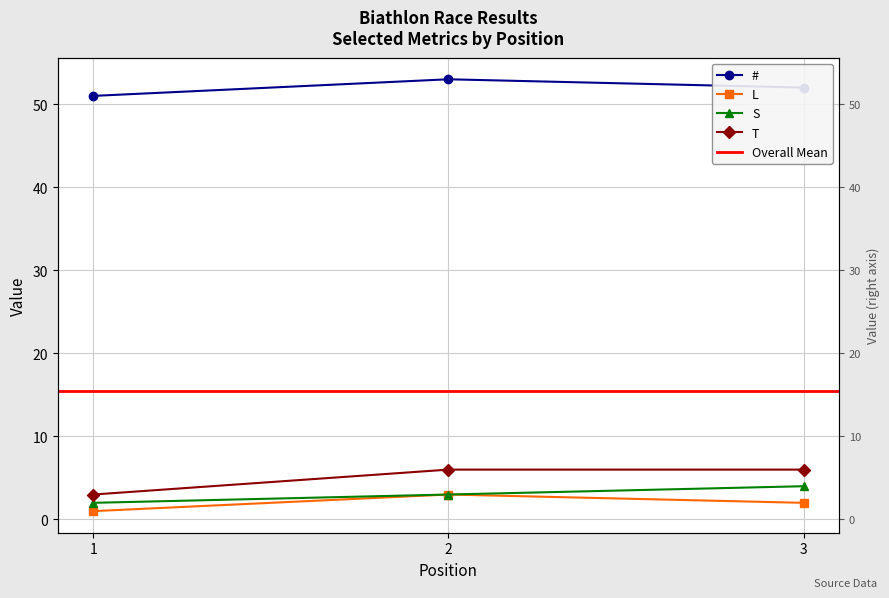

True or false: S has a value of 3 at 3.

False